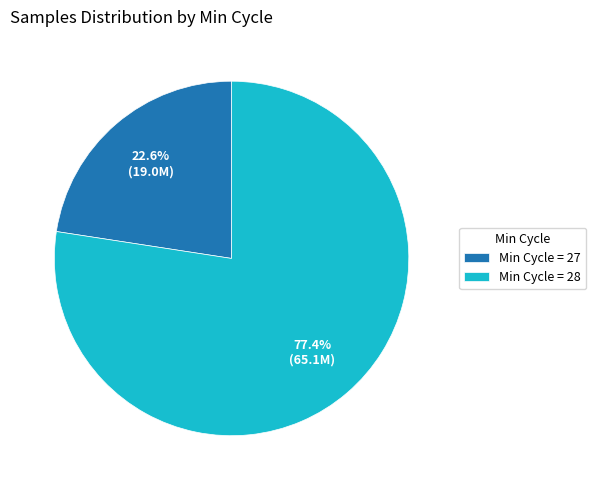

How many segments does this pie chart have?

2